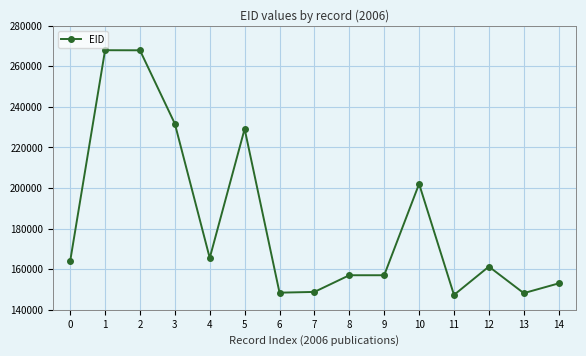

What is the smallest value displayed?

147328